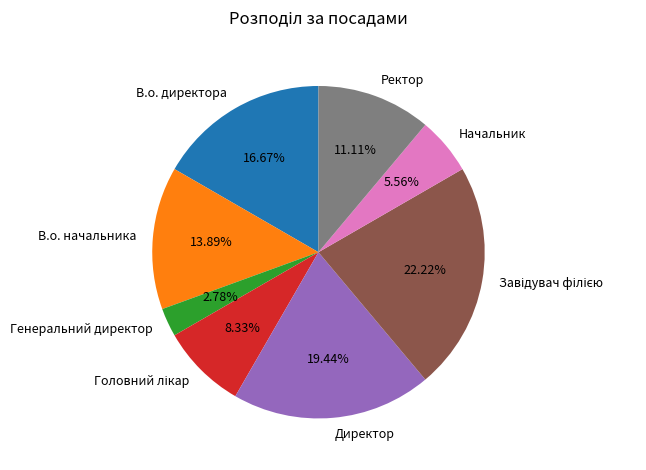

Which has a higher value, В.о. директора or Генеральний директор?

В.о. директора